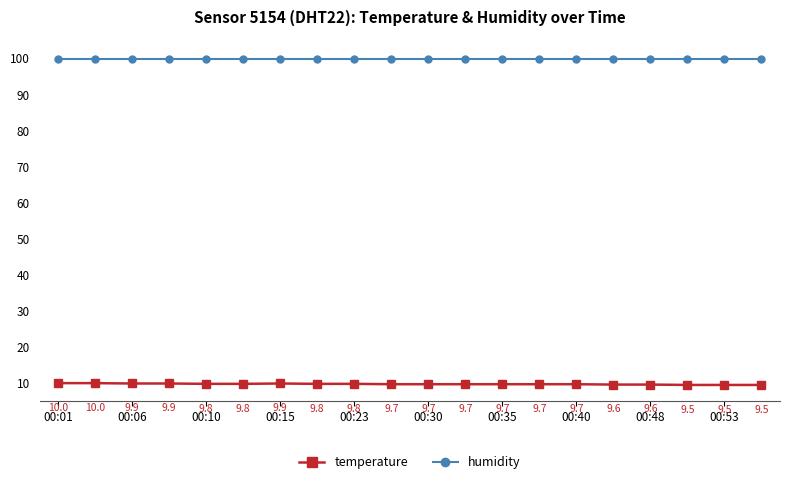

What is the value of the temperature point at the 19th from the left?

9.5